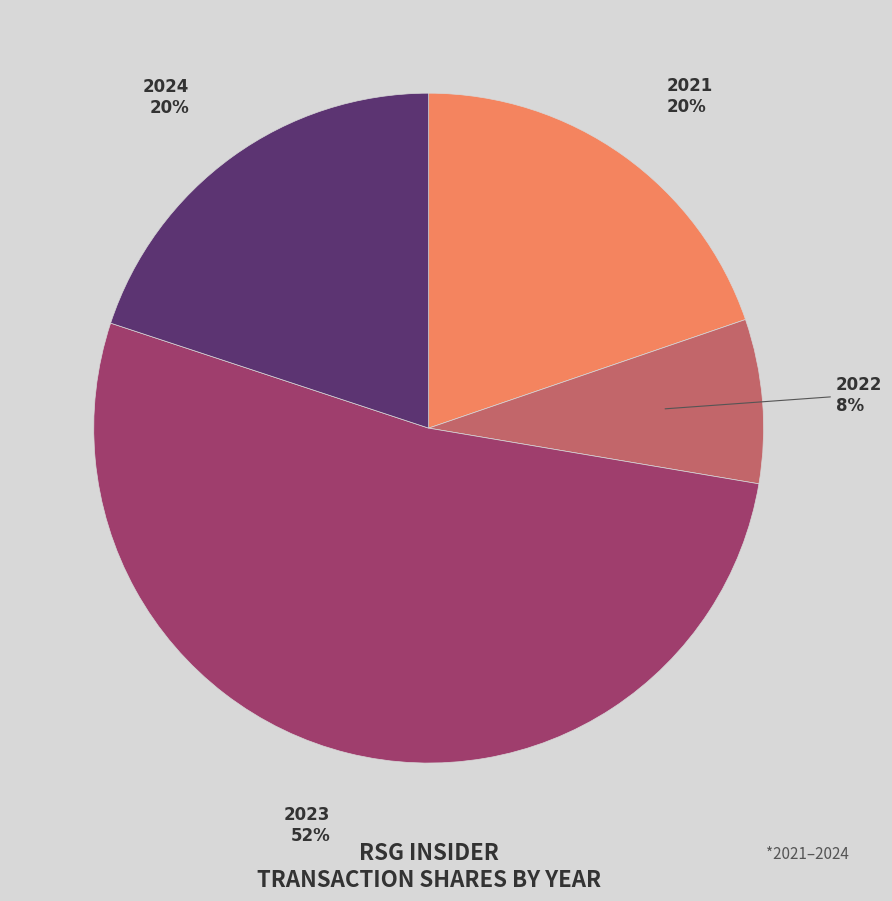

Which has a higher value, 2022 or 2024?

2024